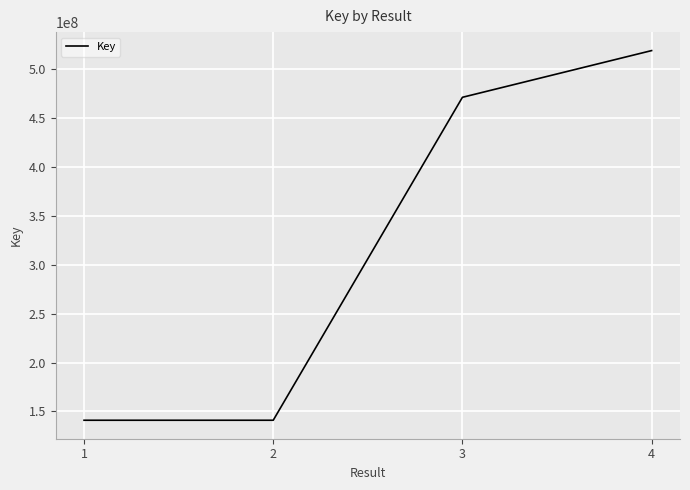

Between 3 and 1, which is larger?

3